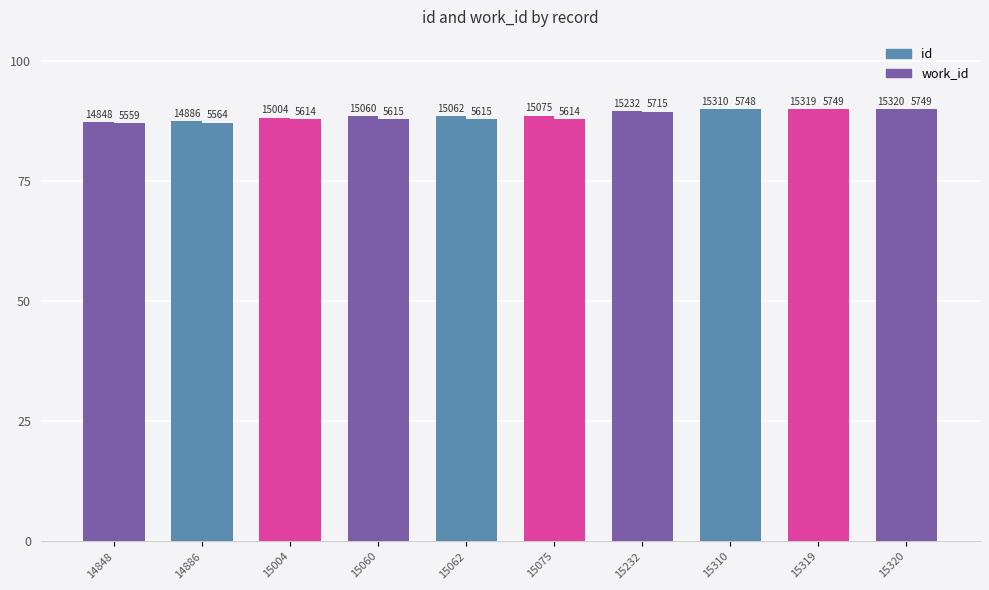

Does the chart contain any negative values?

No